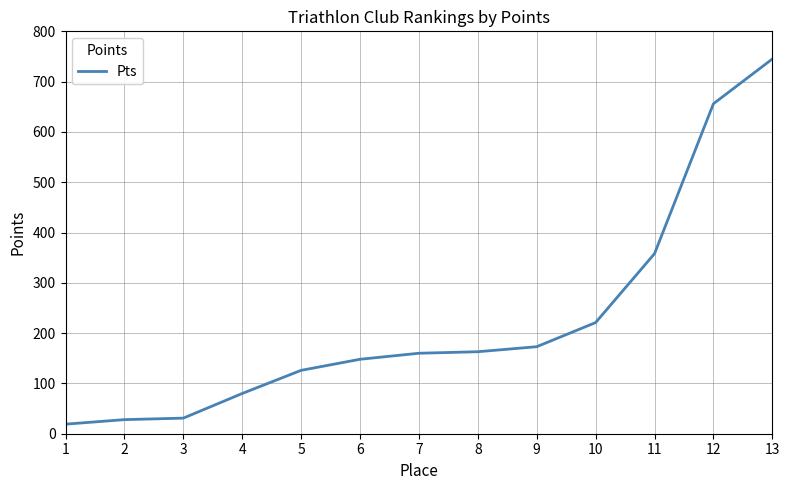

Does the chart have visible grid lines?

Yes